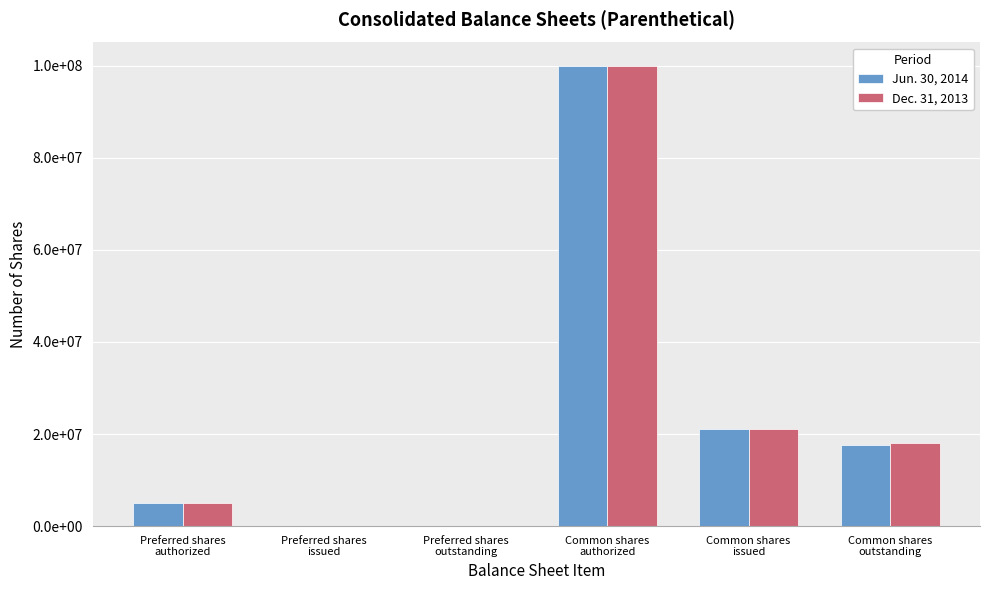

What is the difference between the maximum and second lowest values in the Dec. 31, 2013 series?

100000000